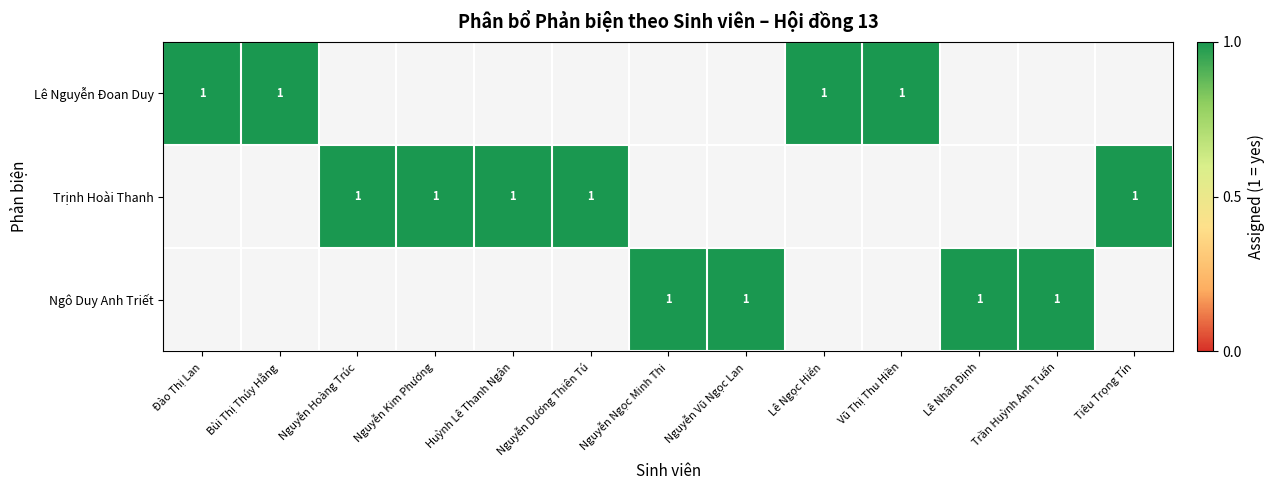

True or false: Ngô Duy Anh Triết has a value of 0 at Đào Thị Lan.

True